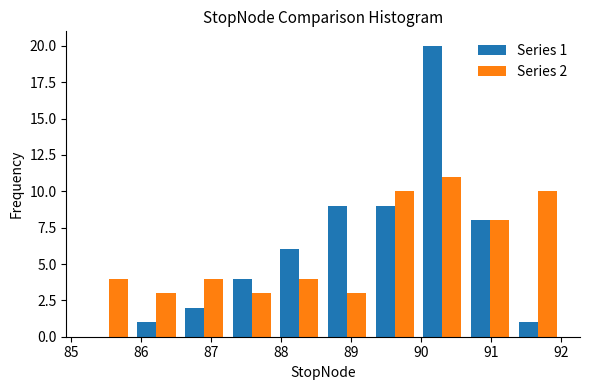

In the Series 1 series, which range on the x-axis has the tallest bar?

89.96 to 90.64